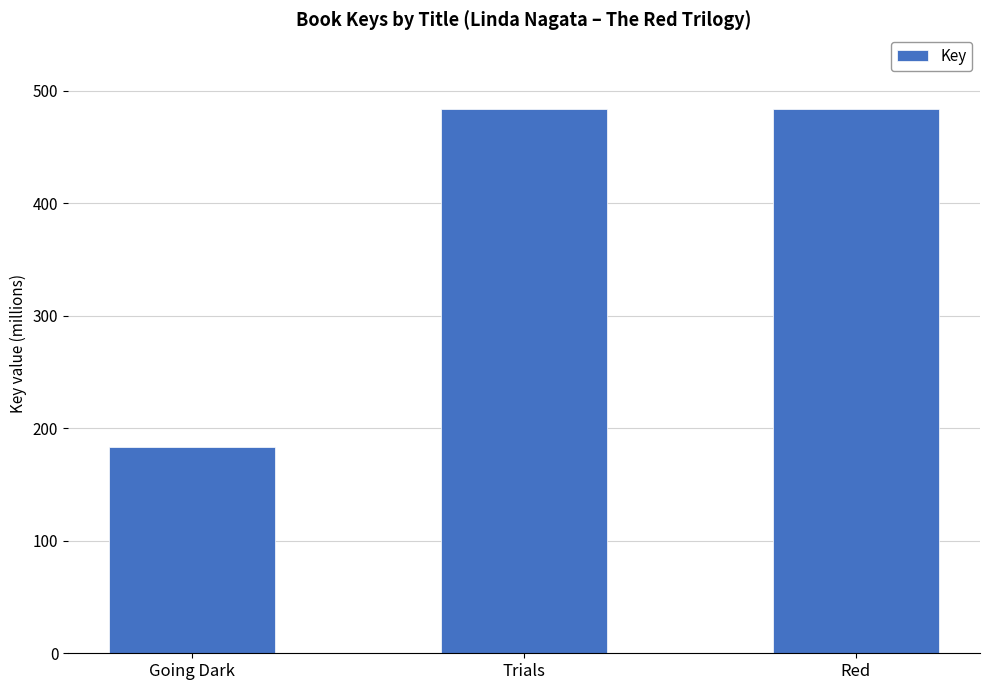

What is the difference between the maximum and minimum values?

299552856